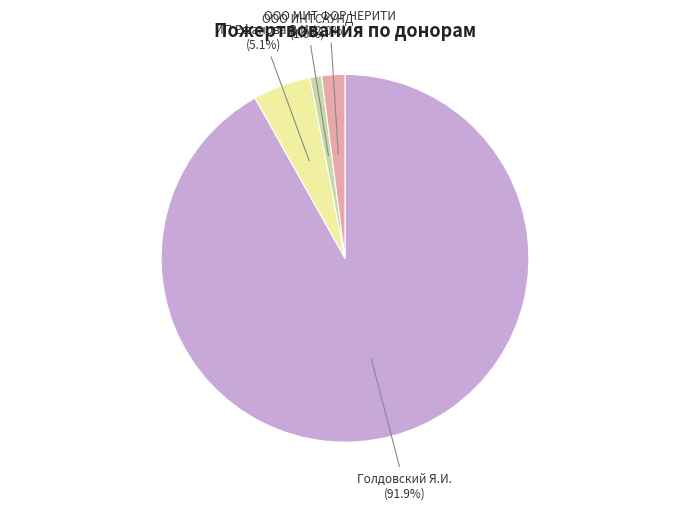

Do ИП Ефанова В.И. and ООО ИНТСАУНД together represent more than half of the pie?

No